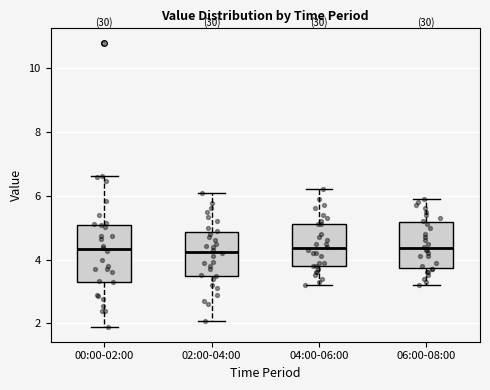

Comparing the boxes themselves (not the whiskers), which one is the tallest?

00:00-02:00